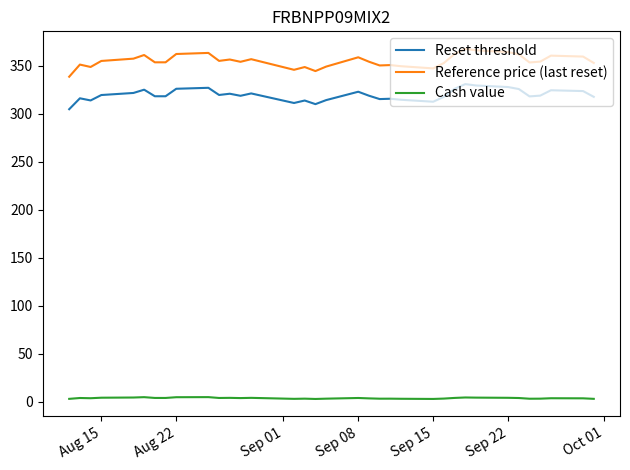

What is the smallest value displayed?

2.9